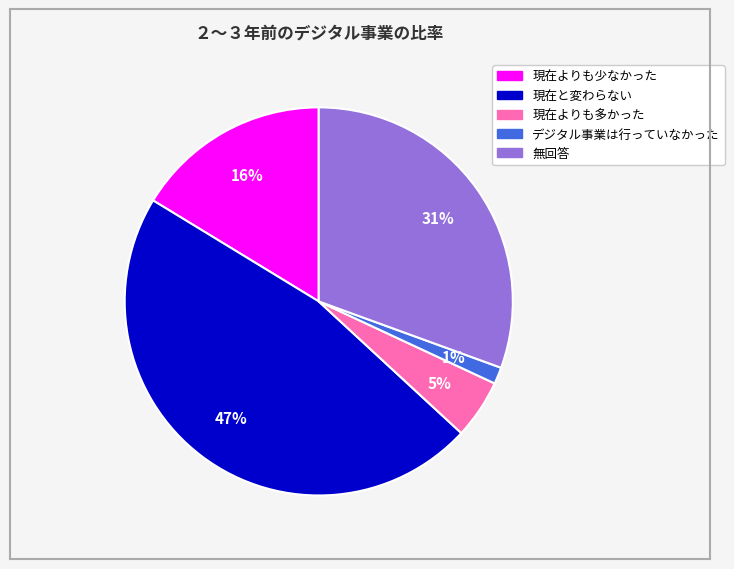

True or false: 無回答 accounts for 41% of the total.

False